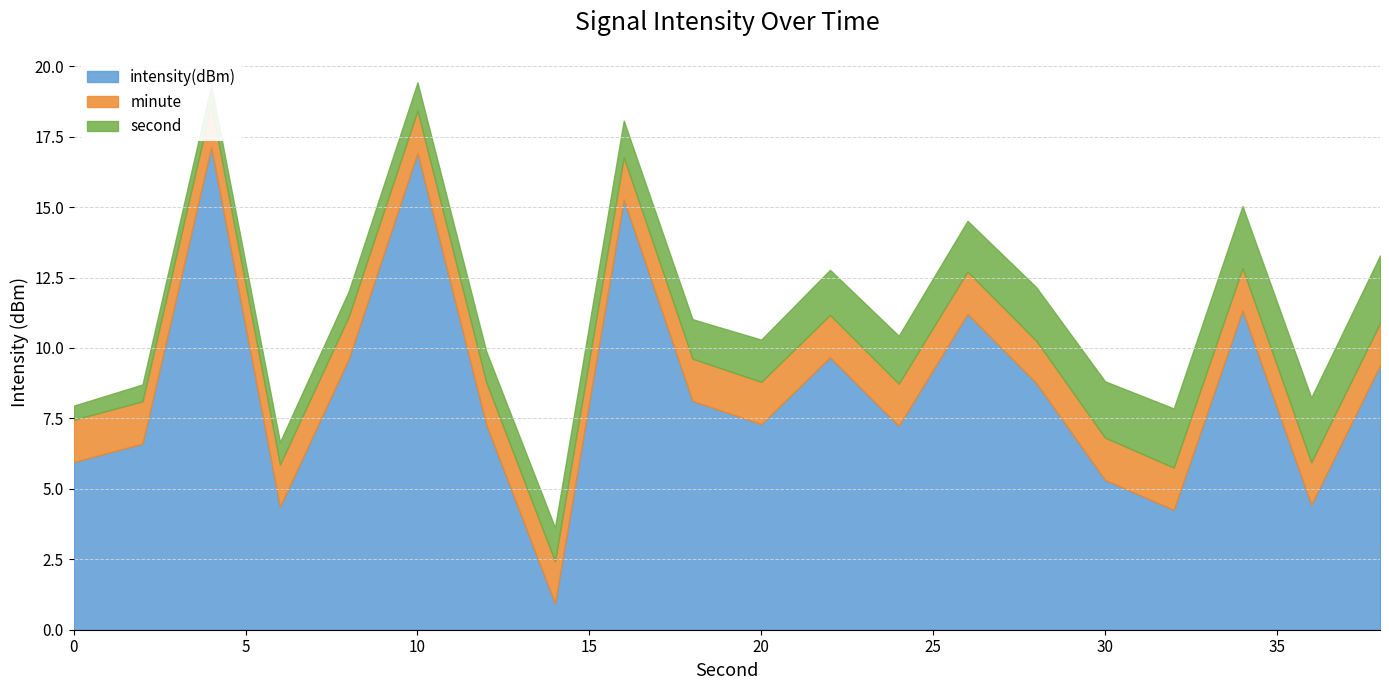

How many lines are shown in the chart?

3